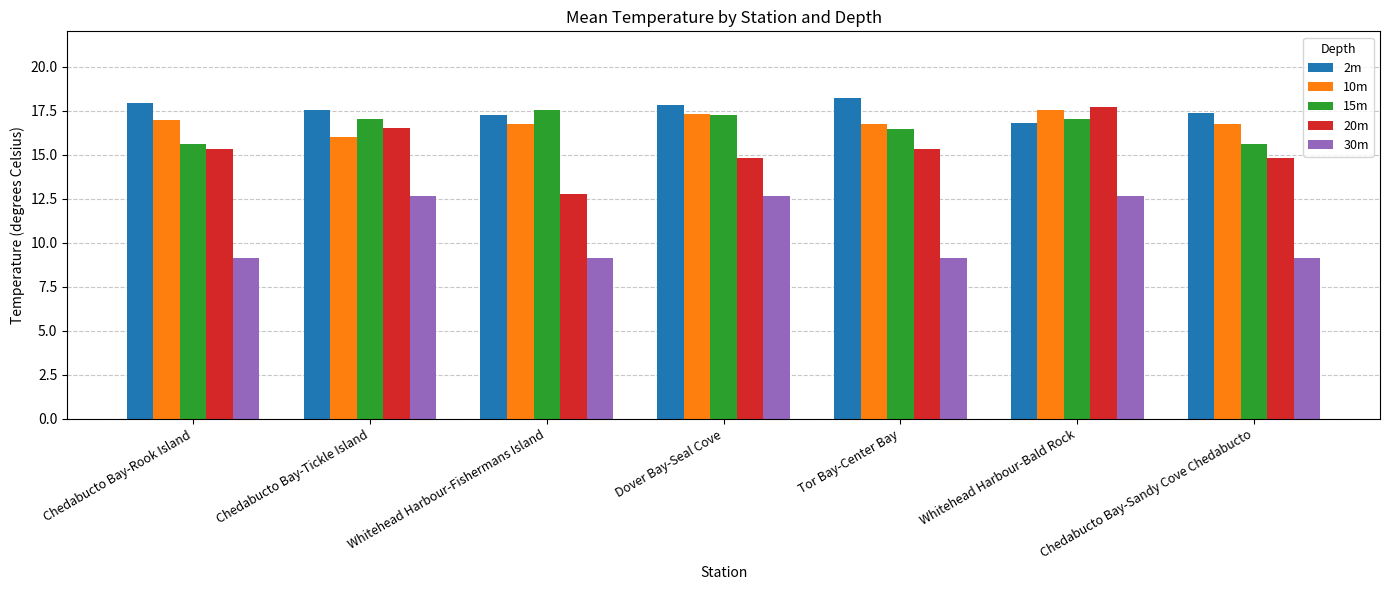

Which series changed the most between Whitehead Harbour-Bald Rock and Chedabucto Bay-Sandy Cove Chedabucto?

30m